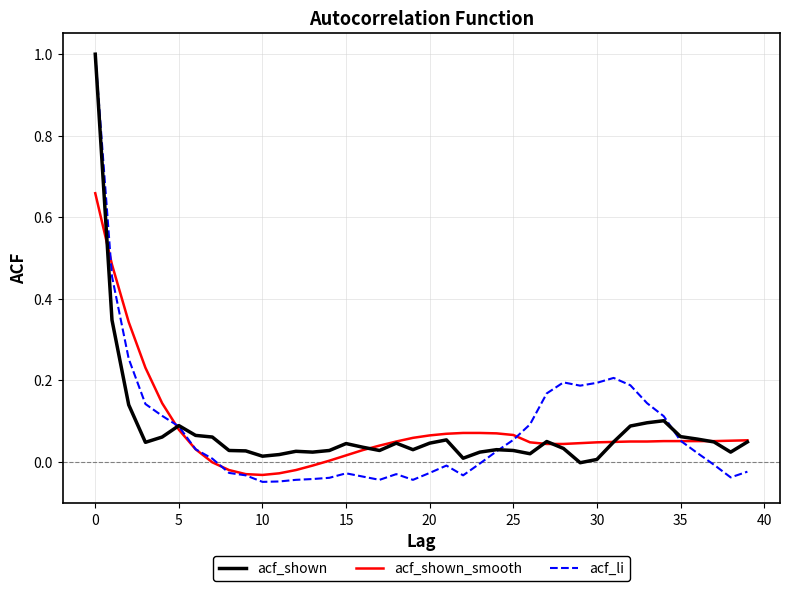

Count the number of categories in the chart.

40